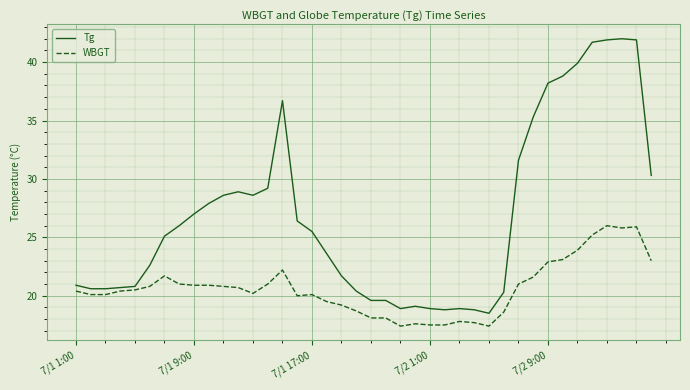

Which series has the widest spread of values?

Tg